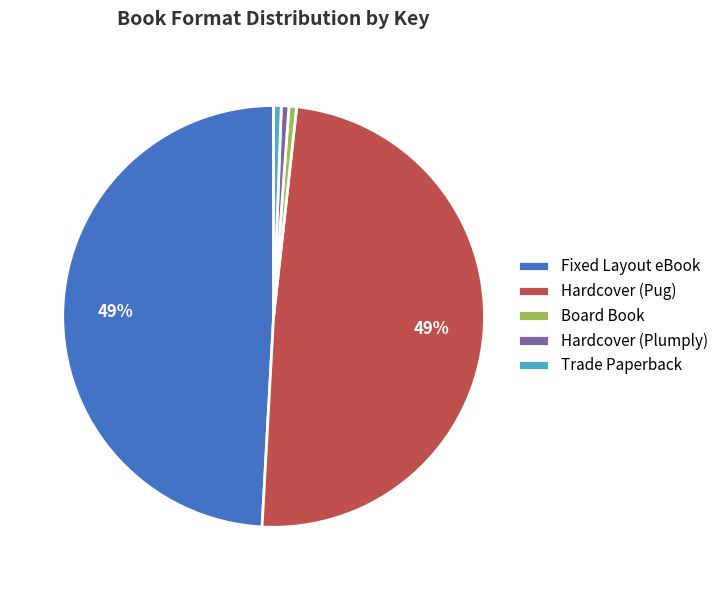

Does Trade Paperback represent more than half of the total?

No